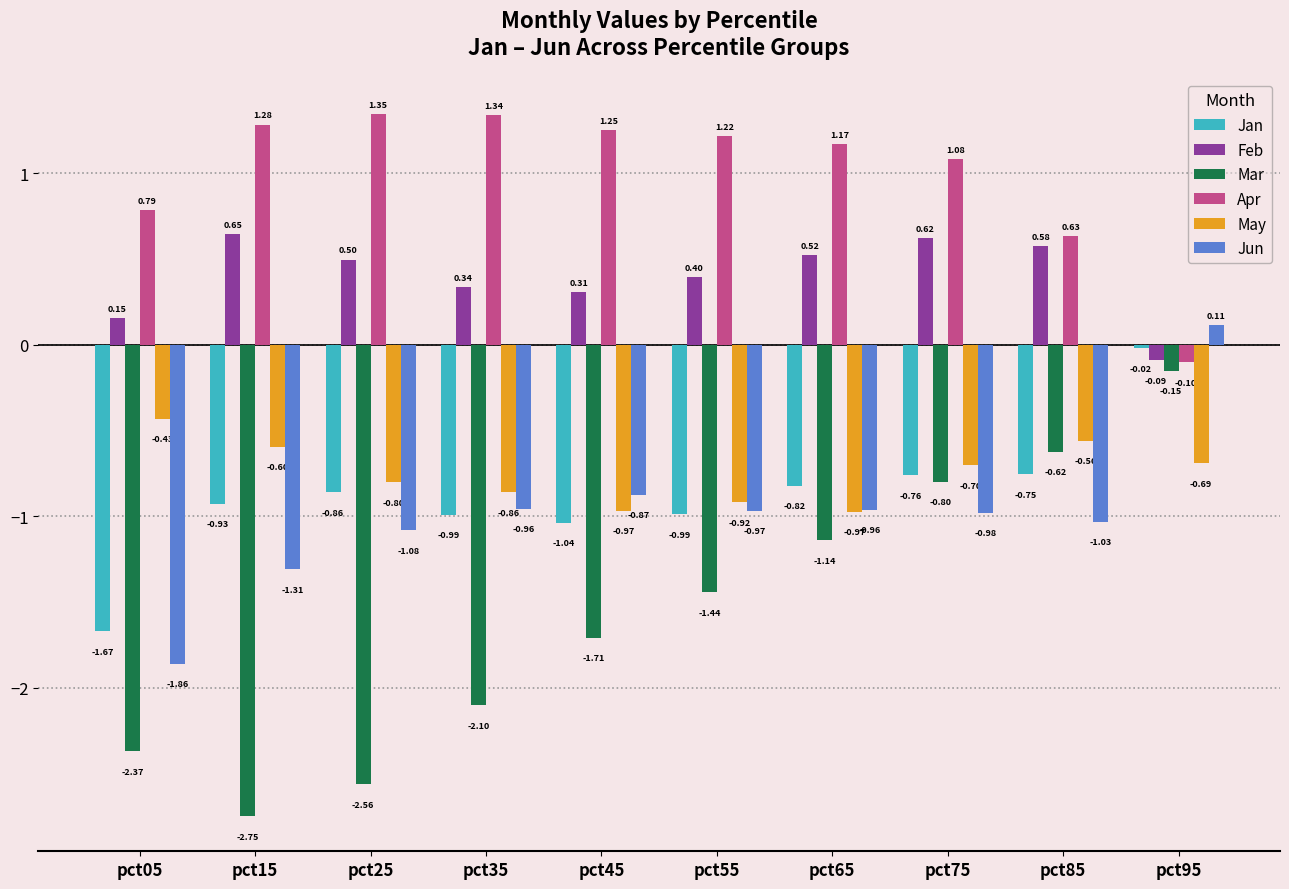

List the series in order of their peak value, lowest first.

May, Mar, Jan, Jun, Feb, Apr